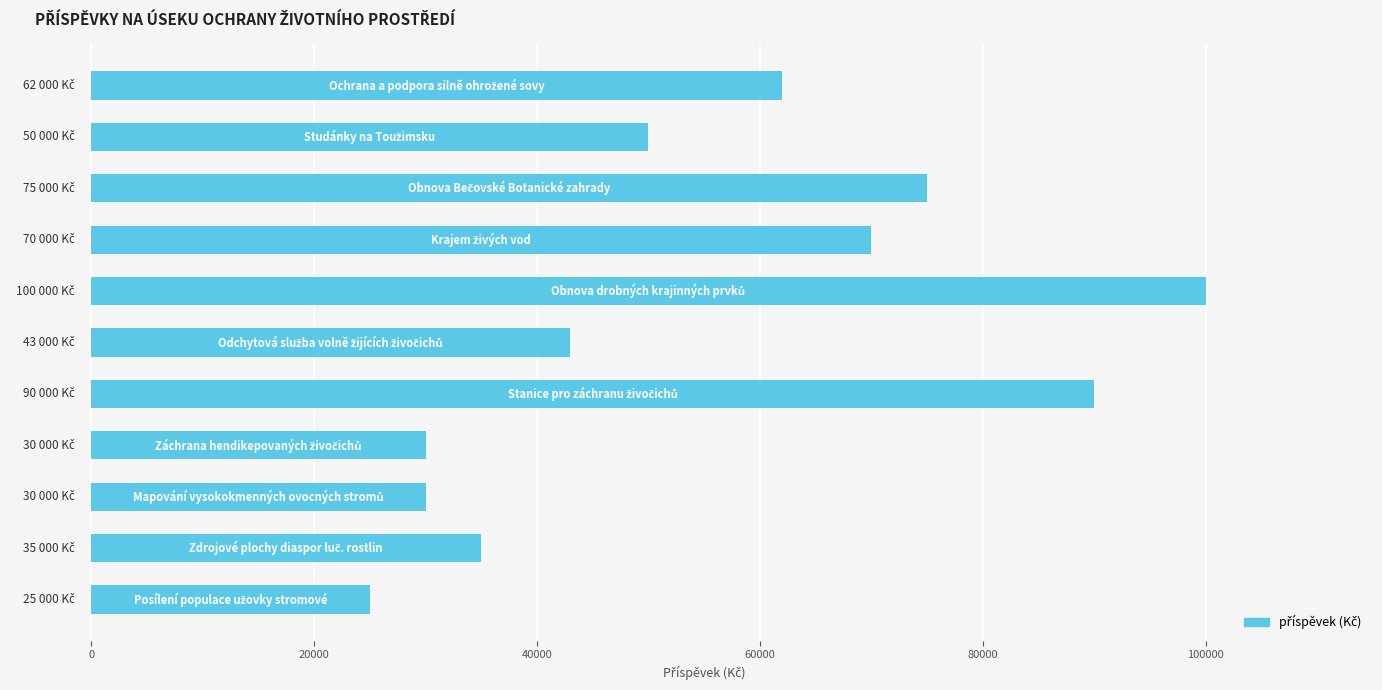

What is the maximum value shown in the chart?

100000